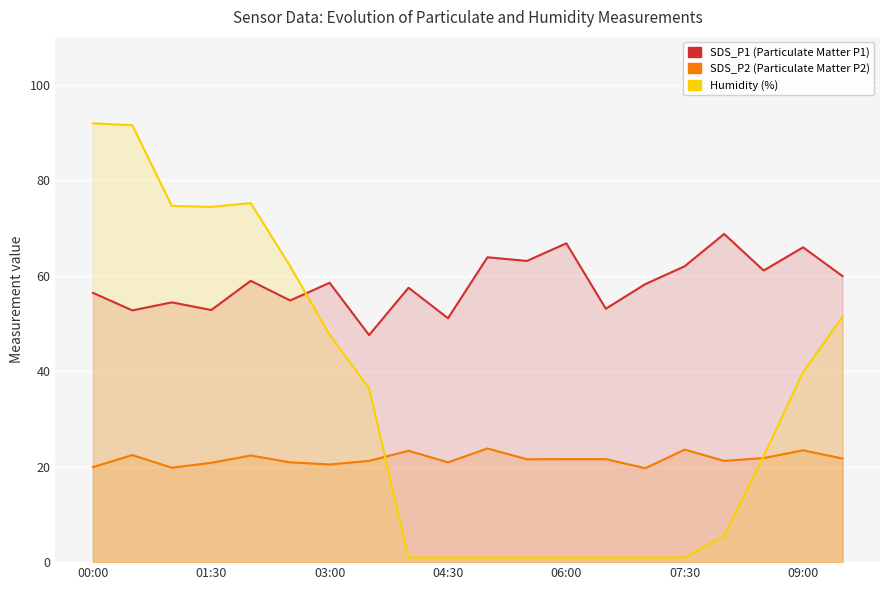

What is the total value across all series at 07:30?

86.5